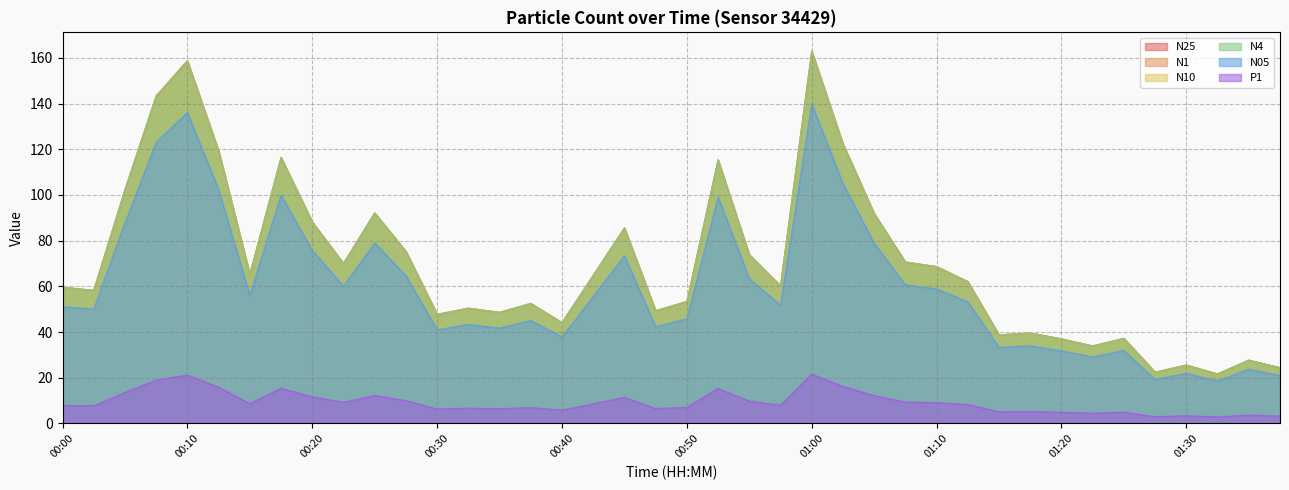

What are all the series names shown in the legend?

N25, N1, N10, N4, N05, P1